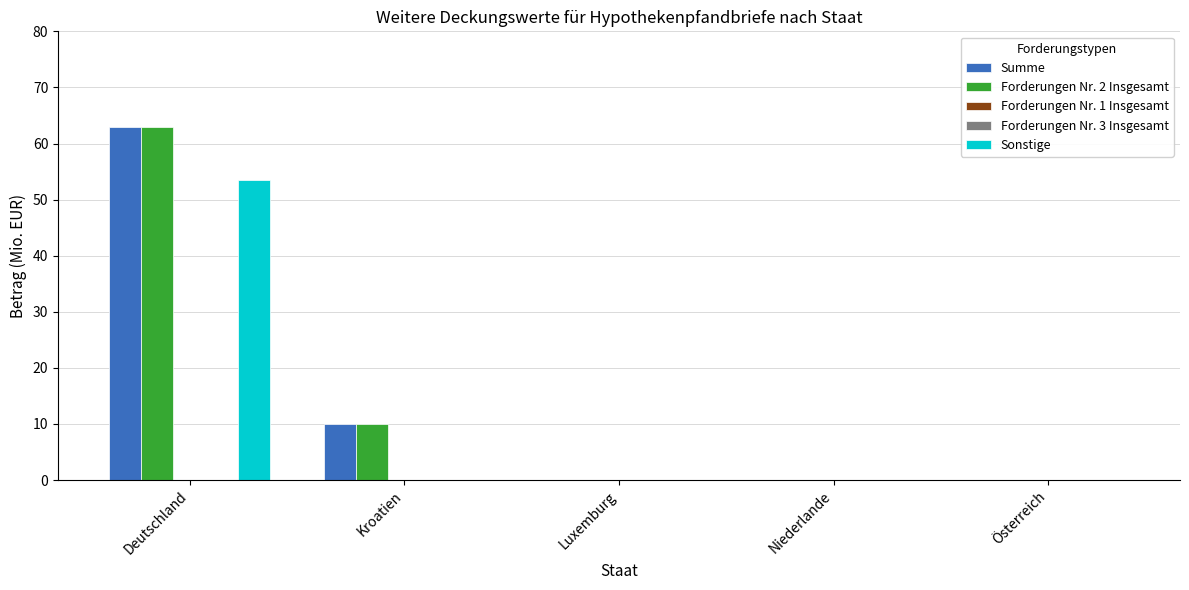

Where is Forderungen Nr. 3 Insgesamt nearest to the value 0?

Deutschland